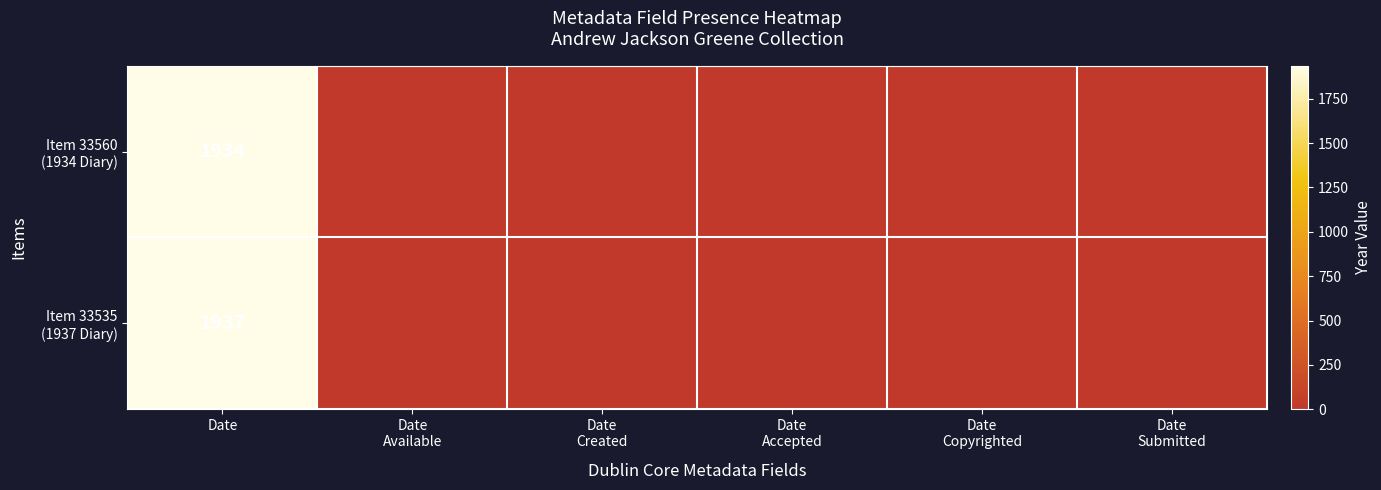

Which has a higher value, Date
Available or Date
Copyrighted?

Date
Copyrighted